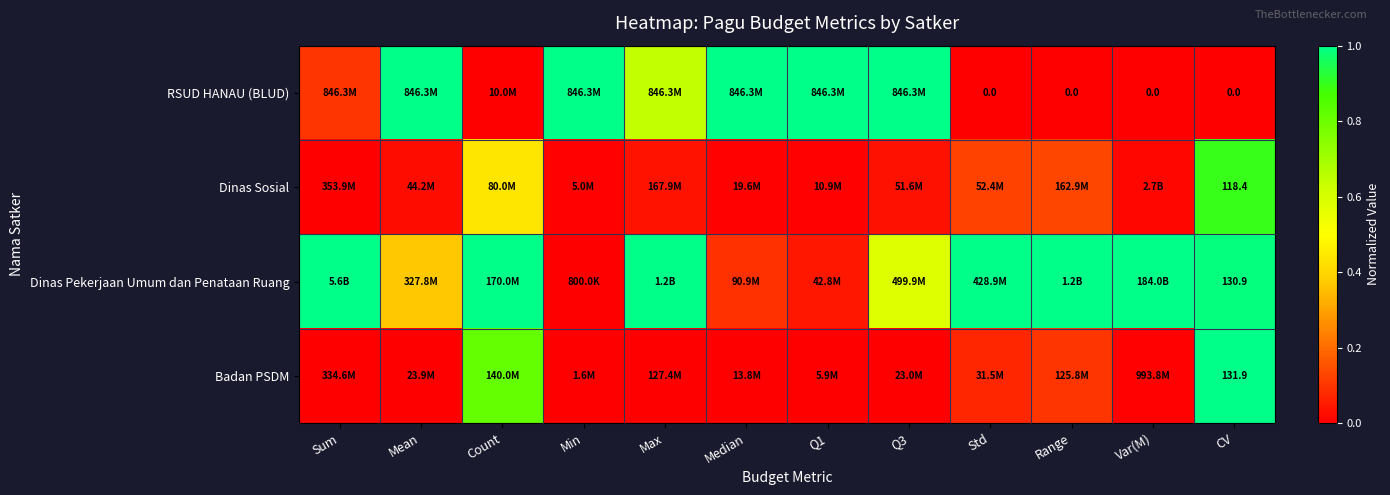

Which series has the largest total across all categories?

Dinas Pekerjaan Umum dan Penataan Ruang